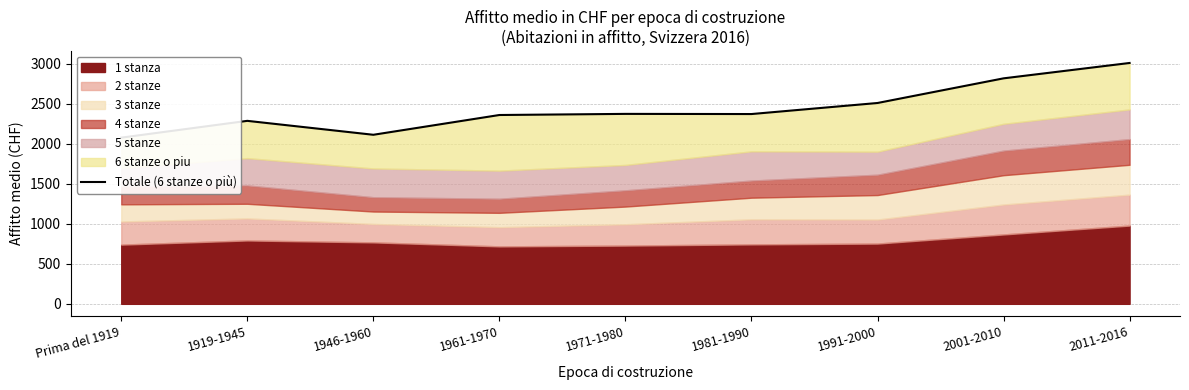

What is the maximum value shown in the chart?

3009